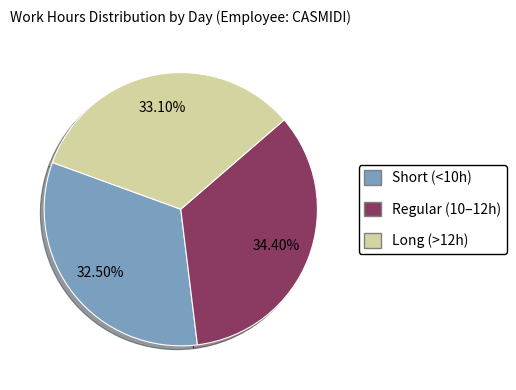

Does any single category account for the majority?

No